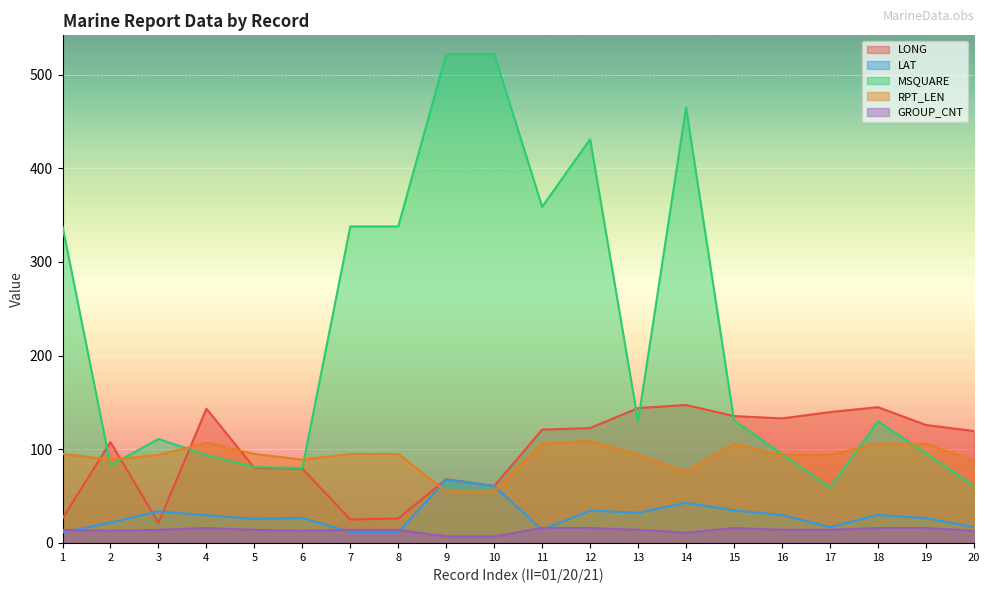

True or false: RPT_LEN and GROUP_CNT intersect in this chart.

False